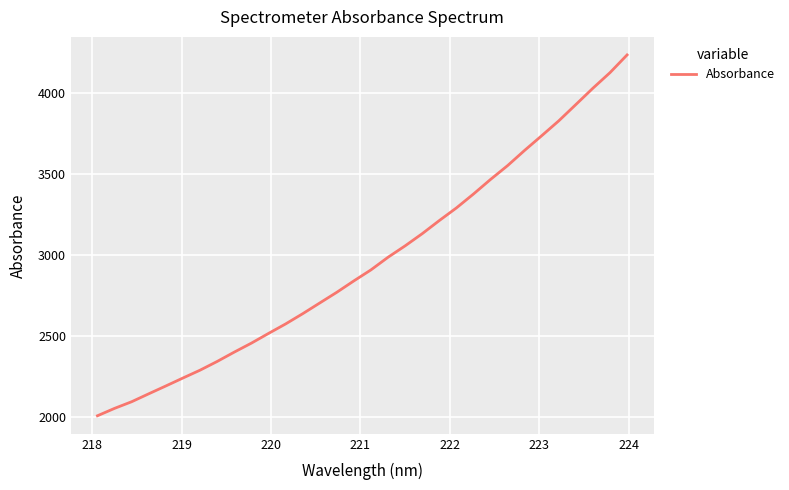

What is the difference between the maximum and minimum values?

2221.0